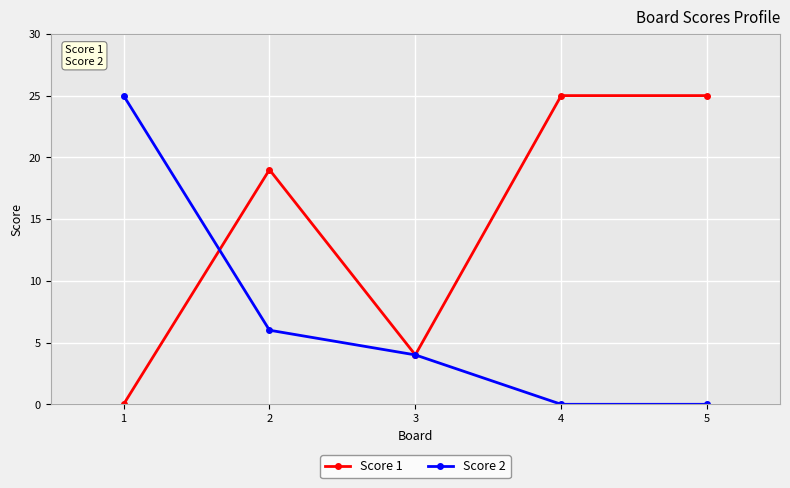

Where is Score 2 nearest to the value 12?

2